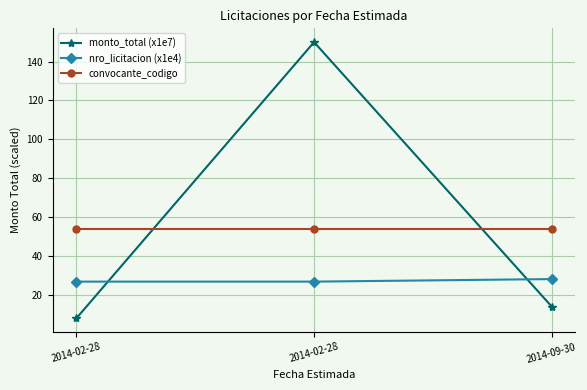

Is this an area chart (filled region under the line)?

No